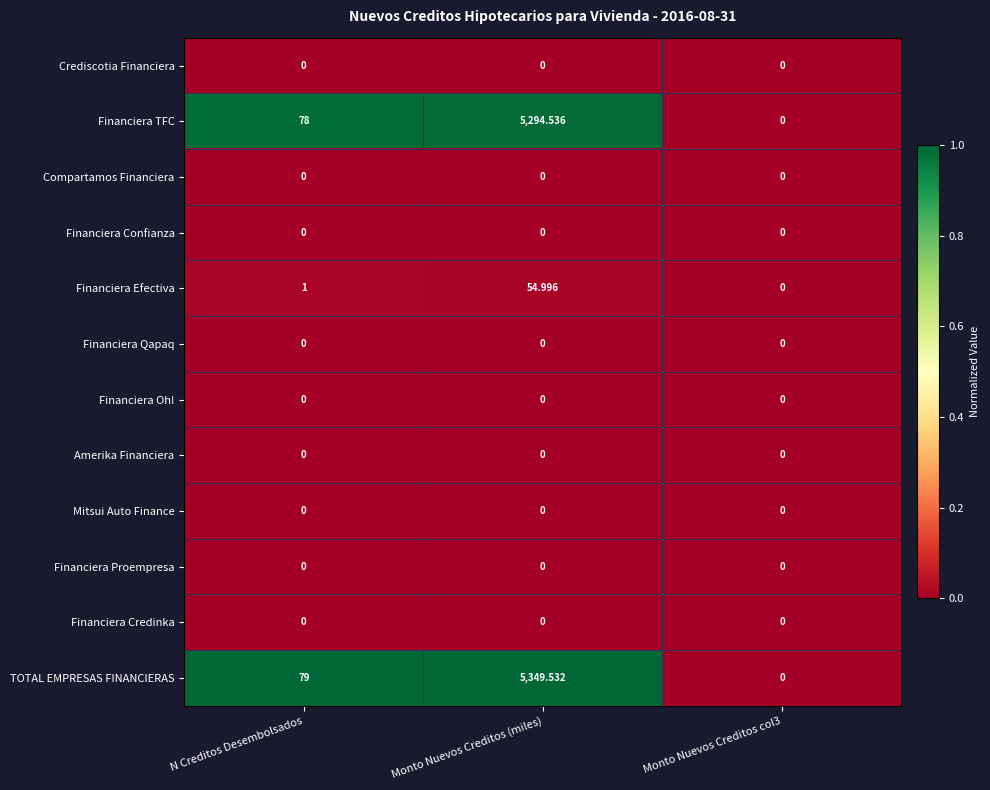

Which series has the largest total across all categories?

TOTAL EMPRESAS FINANCIERAS